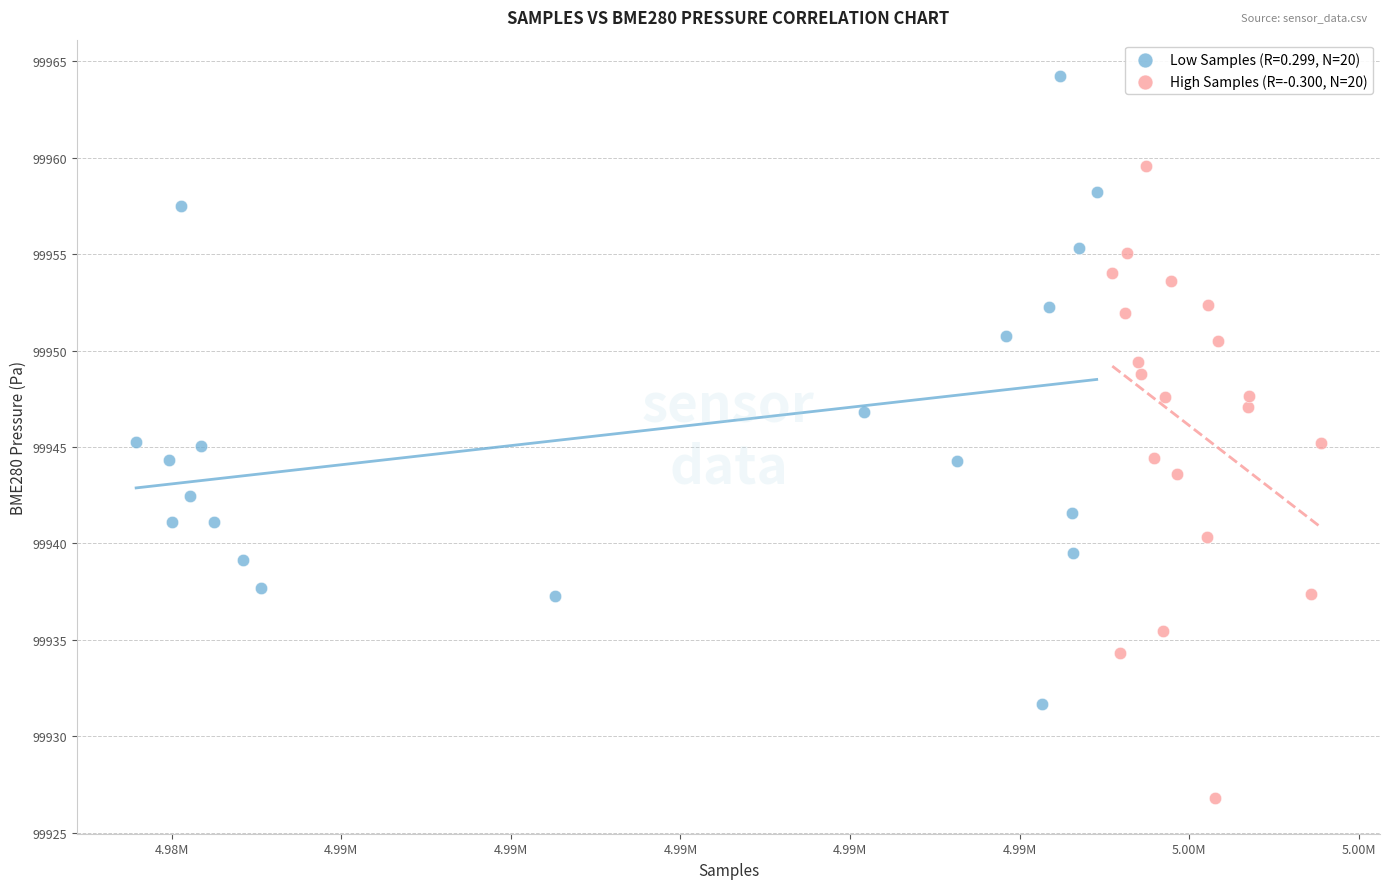

Which series reaches the maximum Y coordinate?

Low Samples (R=0.299, N=20)